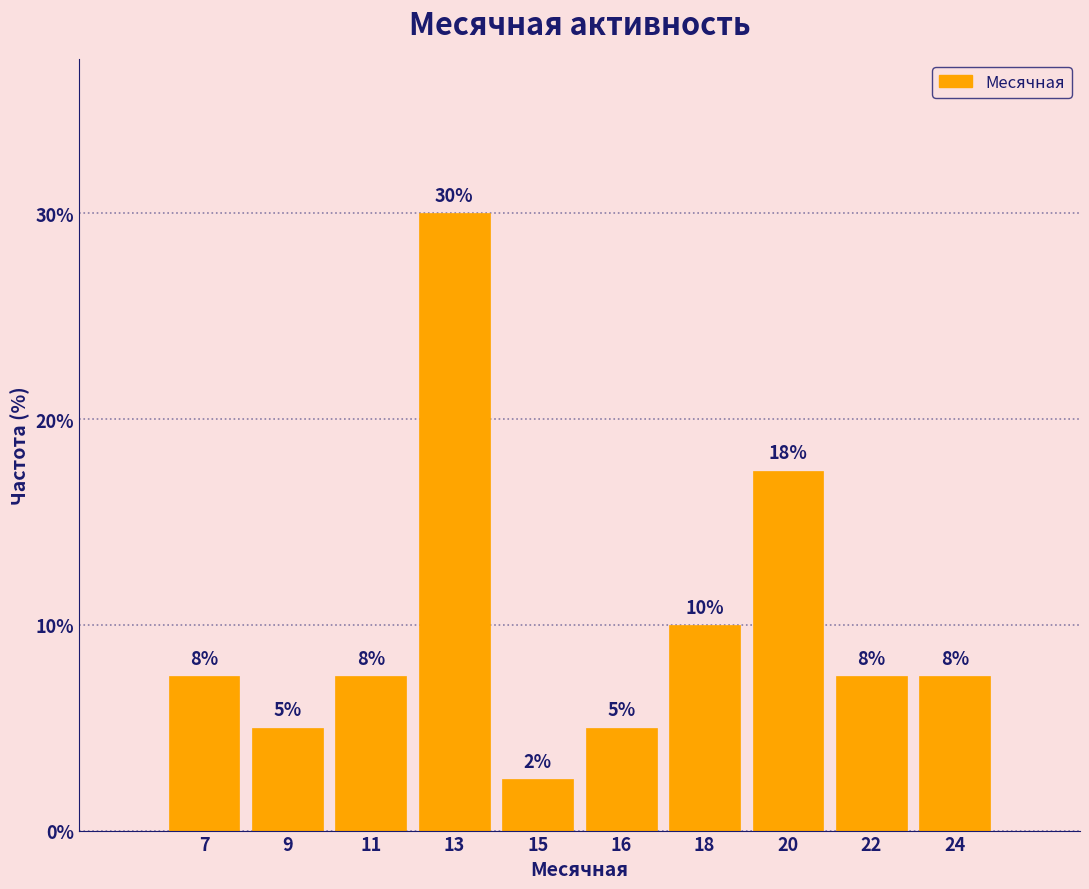

How many bars are there in total?

10